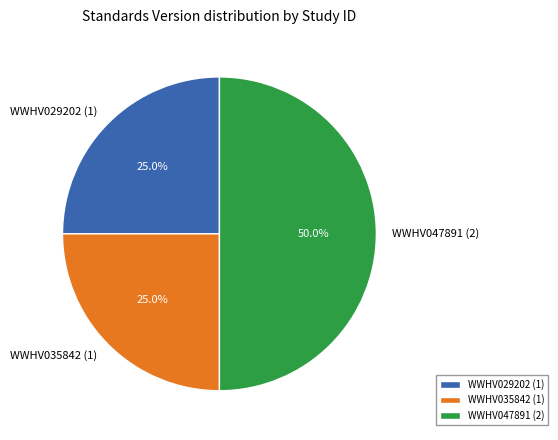

What is the ratio of the value at WWHV047891 to the value at WWHV029202?

2.0